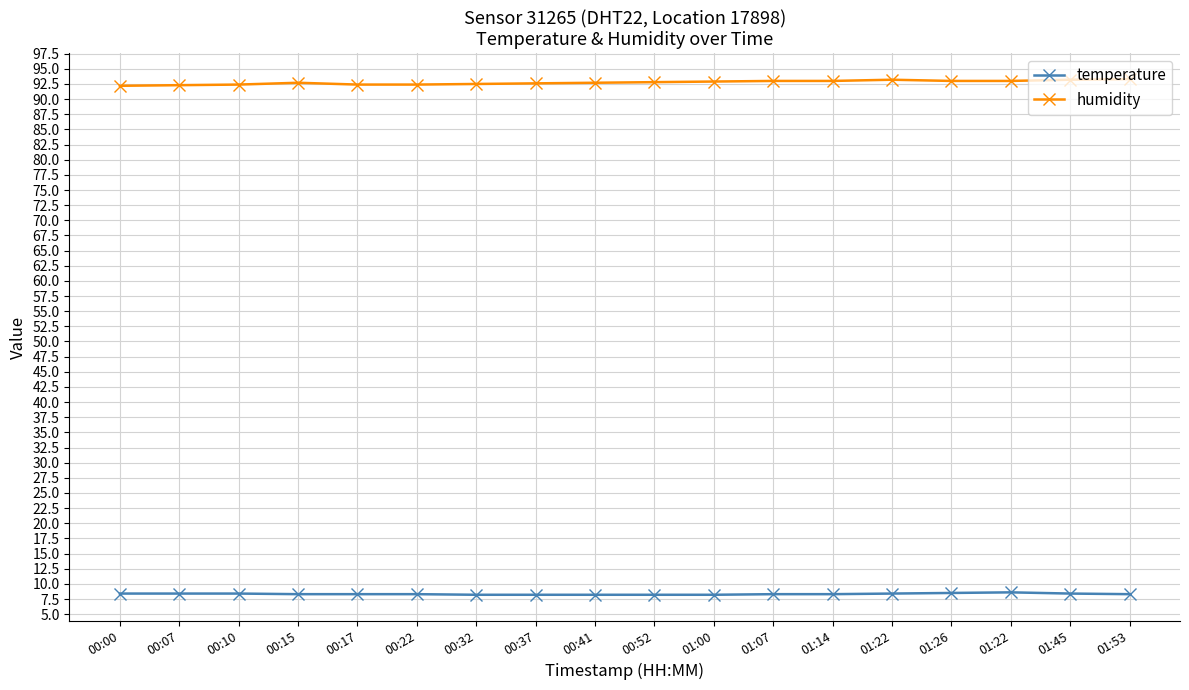

Does the chart have visible grid lines?

Yes